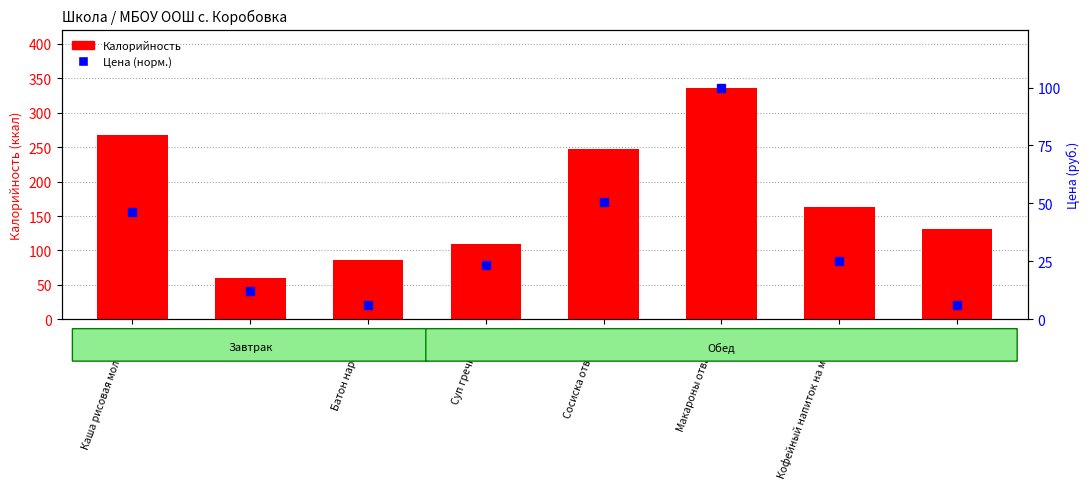

True or false: Калорийность has a value of 131.0 at Хлеб.

True